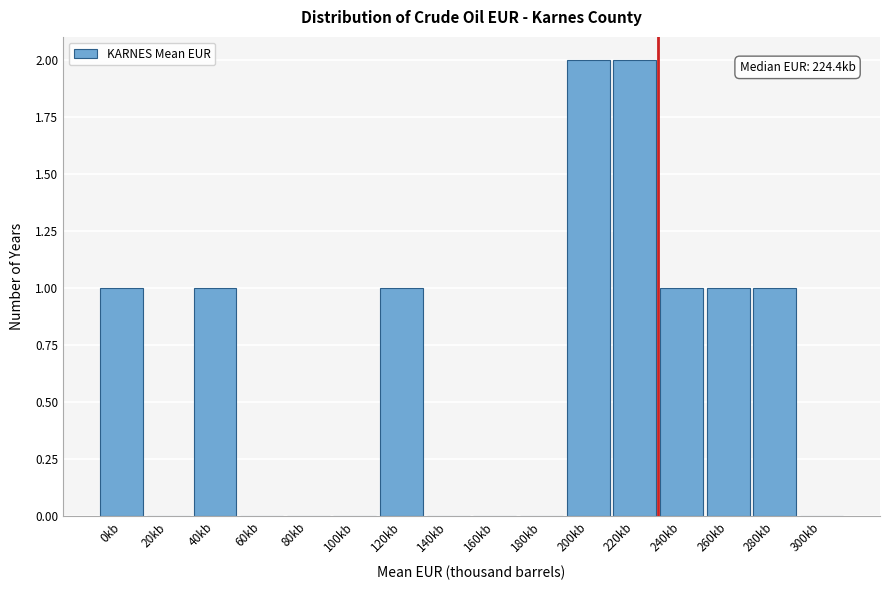

Reading right to left, what are all the values shown in this chart?

300kb=0	280kb=1	260kb=1	240kb=1	220kb=2	200kb=2	180kb=0	160kb=0	140kb=0	120kb=1	100kb=0	80kb=0	60kb=0	40kb=1	20kb=0	0kb=1